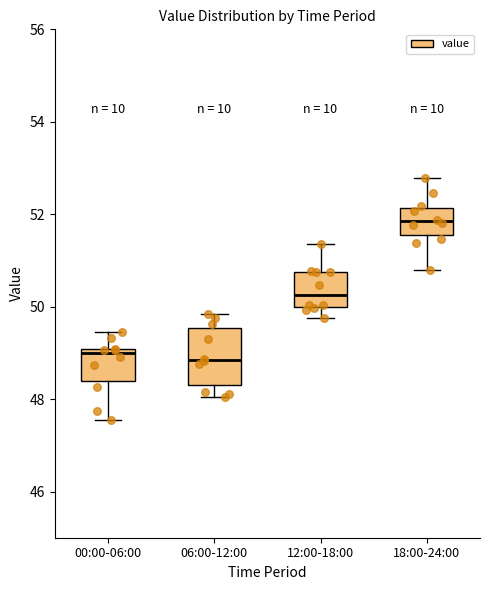

Where is the lower edge of the box for 12:00-18:00 on the y-axis? The values are not printed on the chart, so give them approximately, as read against the axis.

50.0